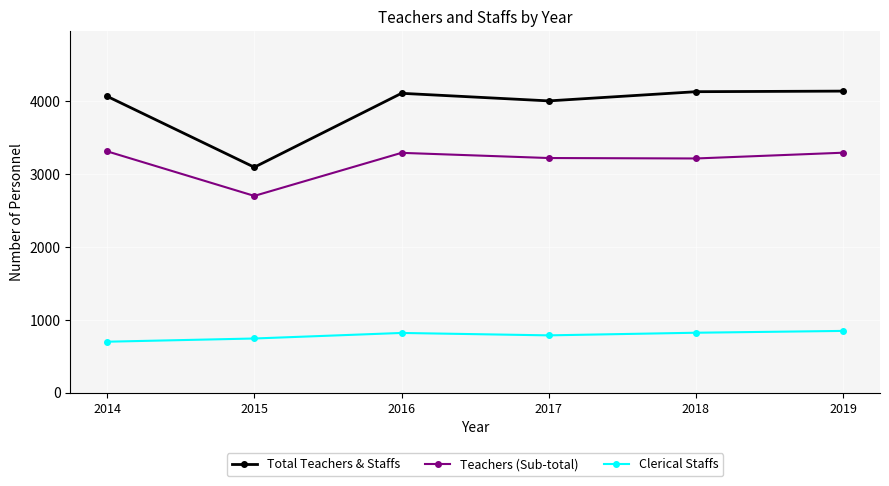

What is the sum of the Total Teachers & Staffs values at 2019 and 2014?

8189